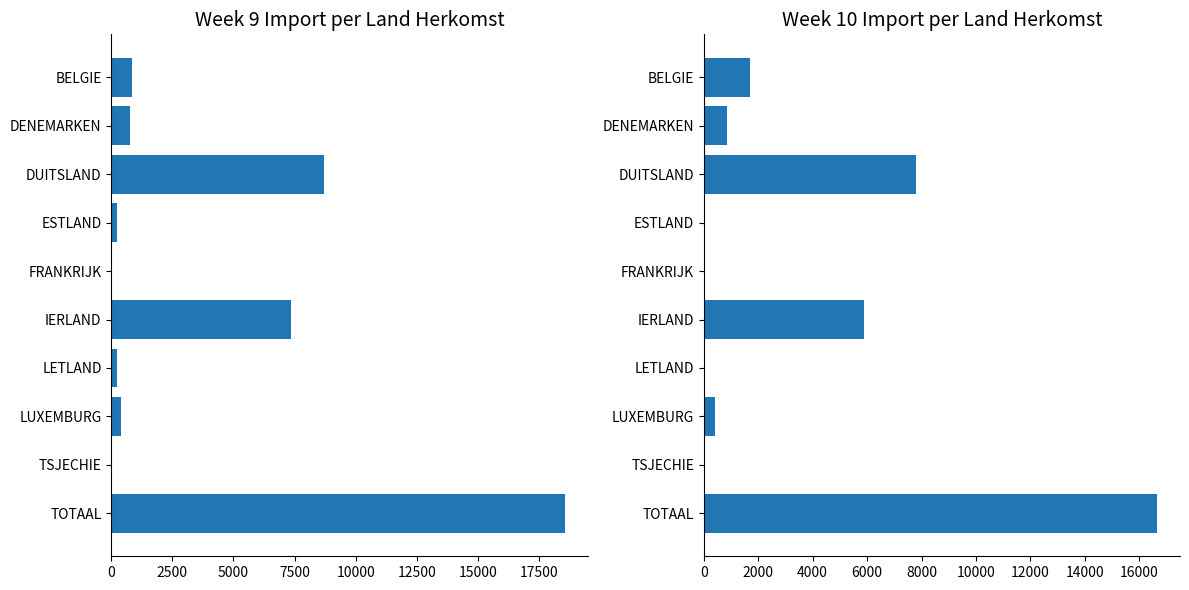

What is the sum of the week10_herkomst values at DUITSLAND and TOTAAL?

24477